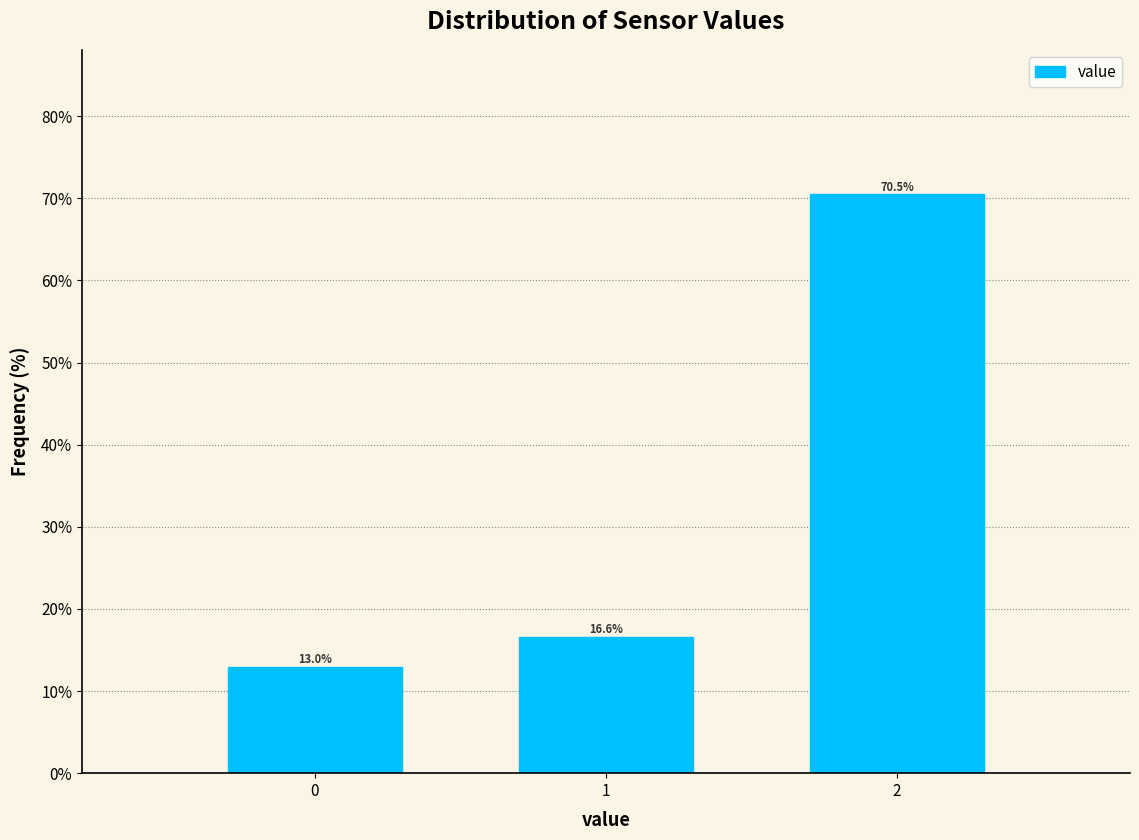

Reading left to right, list all the values displayed in this chart.

0=13.0	1=16.6	2=70.5